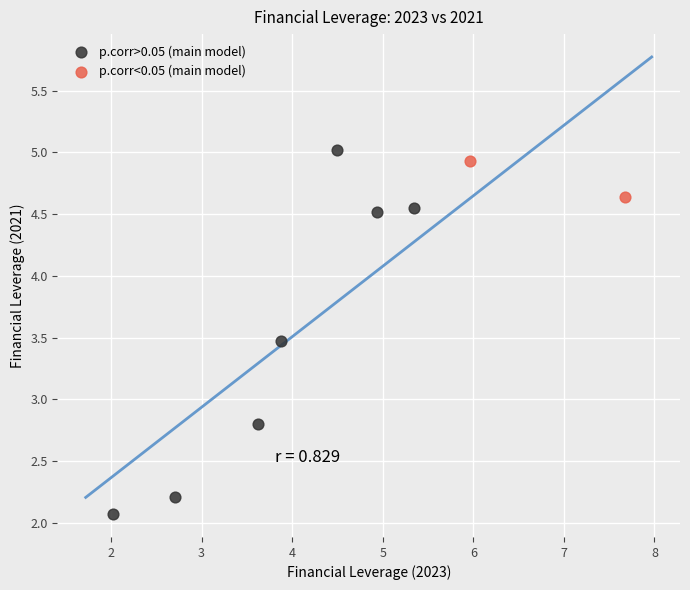

What are all the series names shown in the legend?

p.corr>0.05 (main model), p.corr<0.05 (main model)